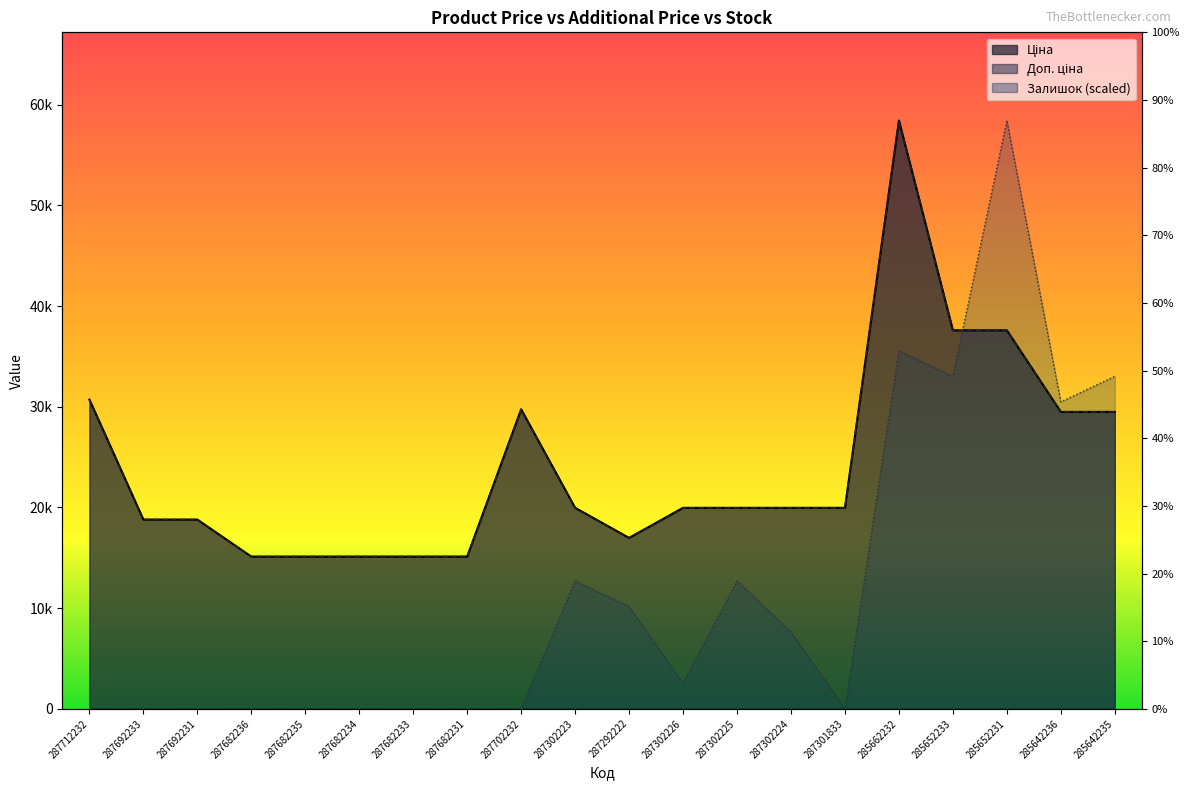

What are all the series names shown in the legend?

Ціна, Доп. ціна, Залишок